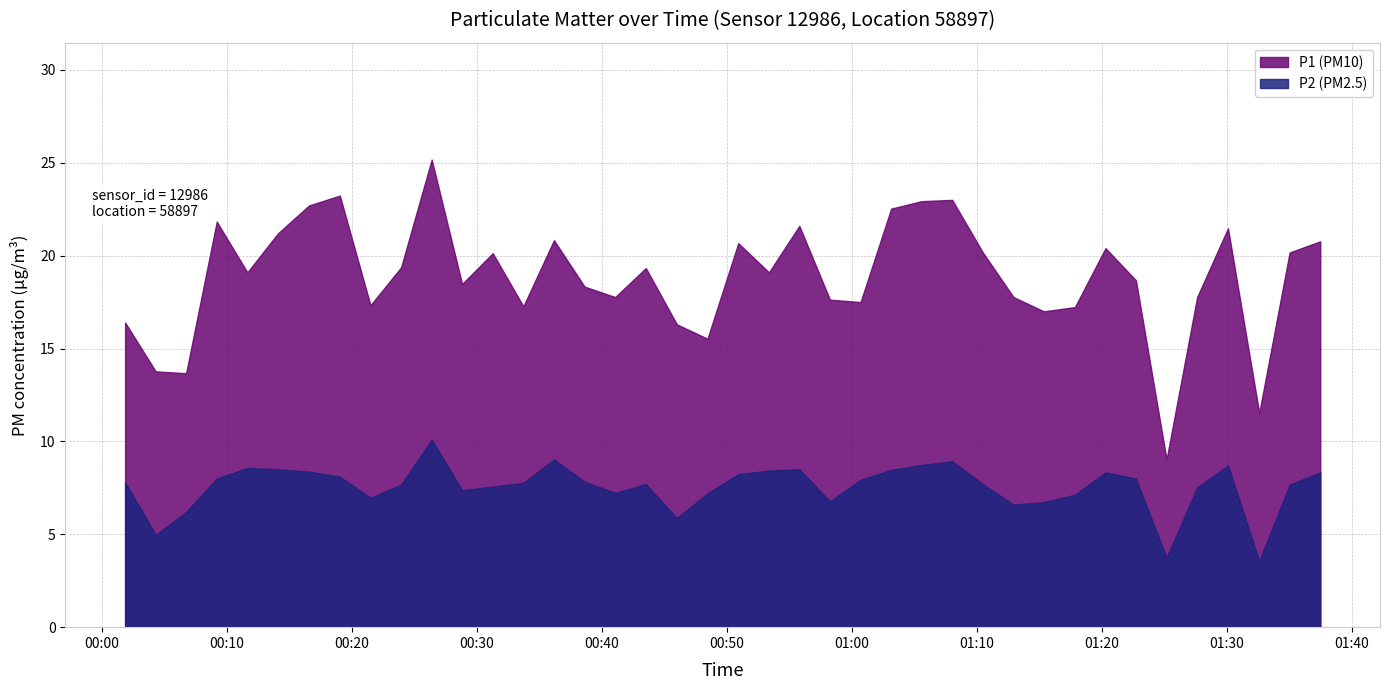

Reading left to right, what are all the values shown in this chart?

P1 (PM10): 16.4	13.8	13.7	21.8	19.1	21.2	22.7	23.2	17.3	19.4	25.2	18.5	20.1	17.3	20.8	18.3	17.8	19.3	16.3	15.5	20.7	19.1	21.6	17.6	17.5	22.5	22.9	23.0	20.2	17.8	17.0	17.2	20.4	18.7	9.0	17.8	21.5	11.5	20.2	20.8
P2 (PM2.5): 7.8	5.0	6.2	8.0	8.6	8.5	8.4	8.1	7.0	7.7	10.1	7.4	7.6	7.8	9.0	7.8	7.2	7.7	5.9	7.2	8.2	8.4	8.5	6.8	7.9	8.5	8.7	8.9	7.7	6.6	6.7	7.1	8.3	8.0	3.7	7.5	8.7	3.6	7.7	8.3